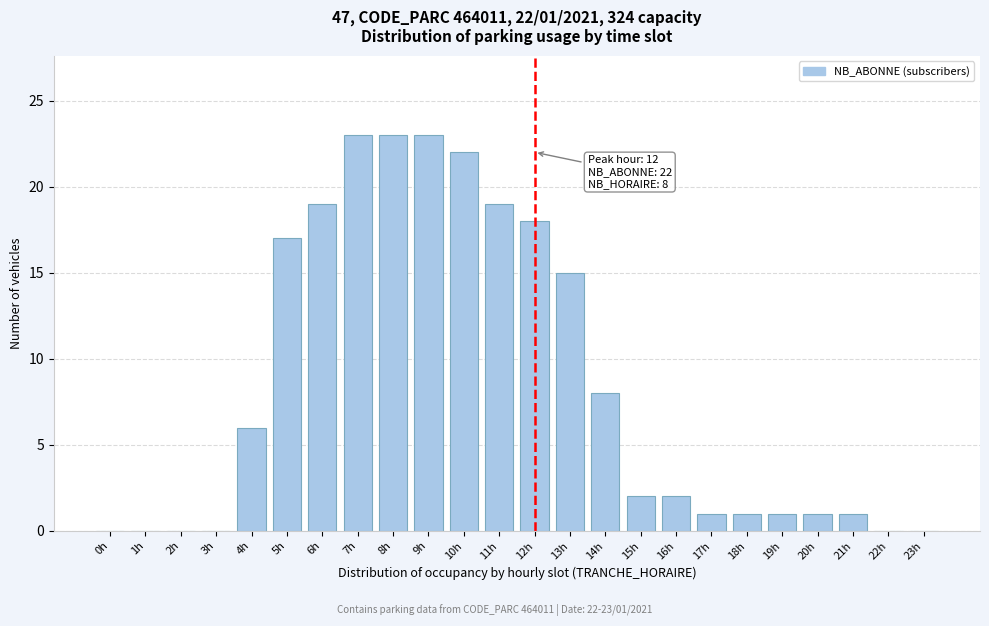

Reading left to right, transcribe all the data shown in this chart.

0h=0	1h=0	2h=0	3h=0	4h=6	5h=17	6h=19	7h=23	8h=23	9h=23	10h=22	11h=19	12h=18	13h=15	14h=8	15h=2	16h=2	17h=1	18h=1	19h=1	20h=1	21h=1	22h=0	23h=0